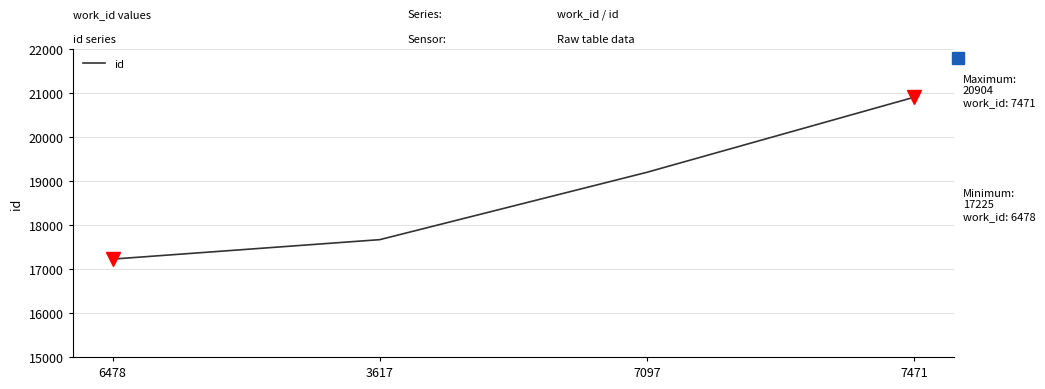

Which has a higher value, 3617 or 7471?

7471